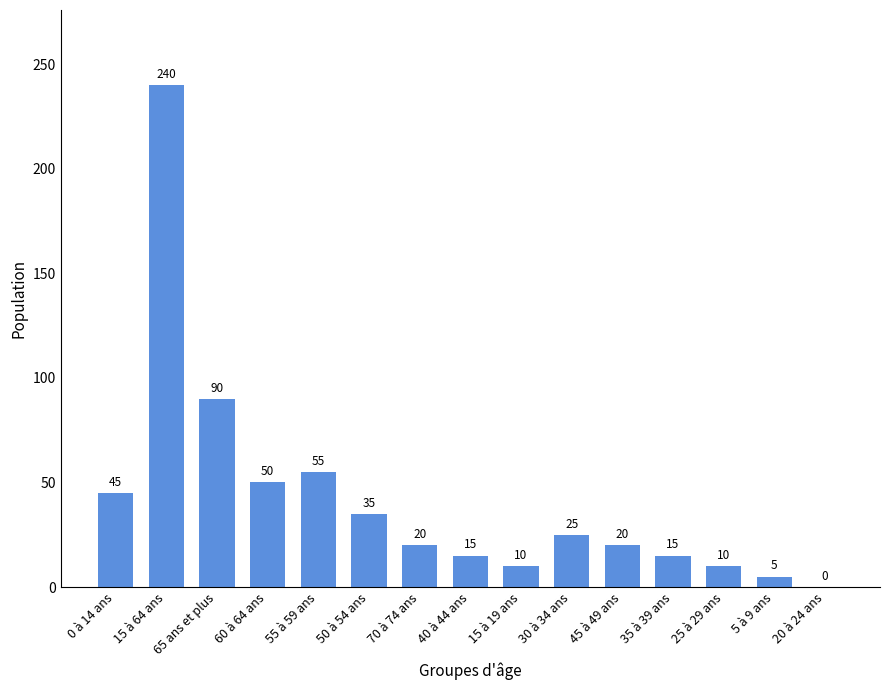

Approximately how many times larger is the value at 25 à 29 ans compared to 70 à 74 ans?

0.5